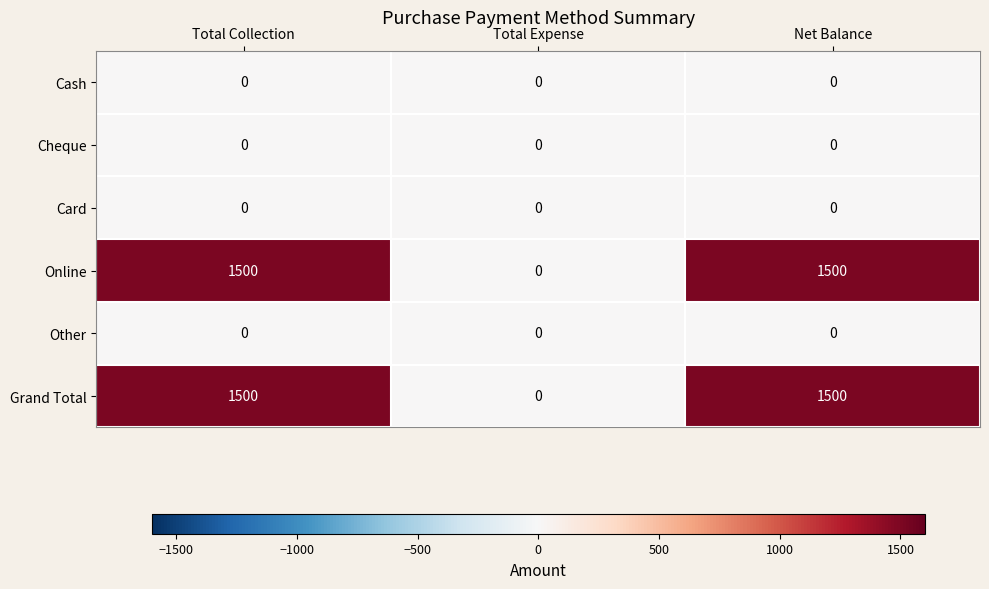

What is the maximum value shown in the chart?

1500